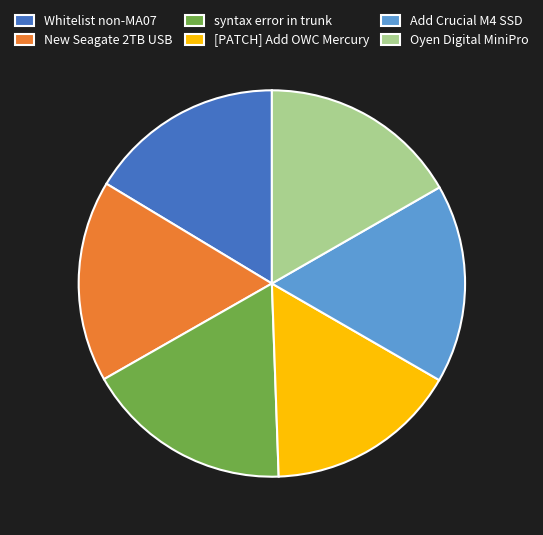

Is Oyen Digital MiniPro the majority of the pie?

No